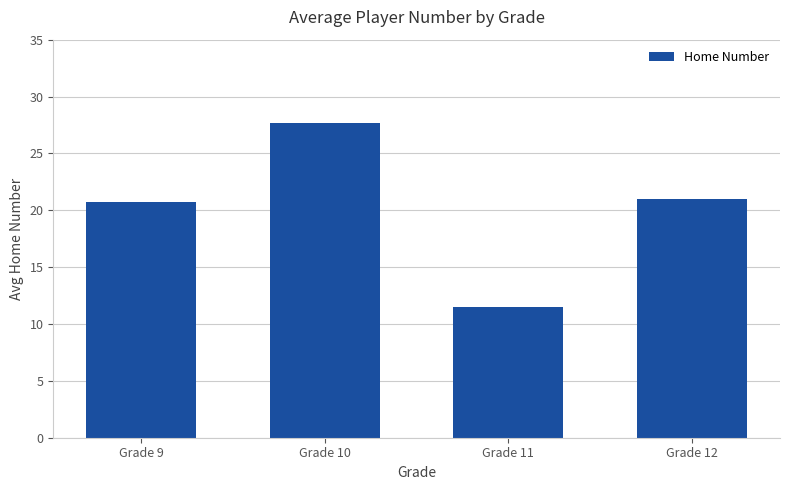

Where does the data first go above 21?

Grade 10